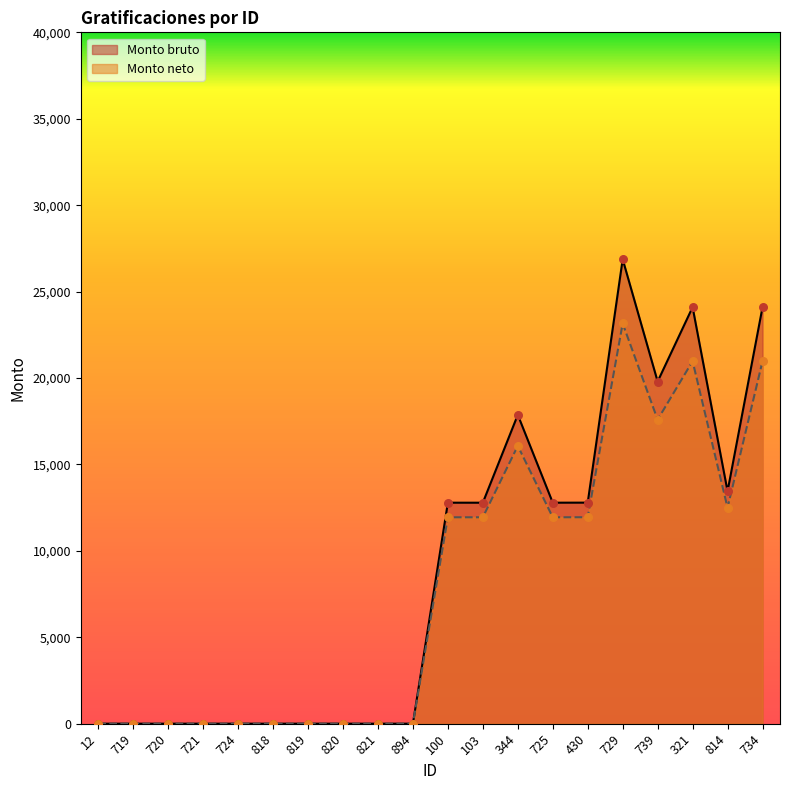

Which series reaches the minimum Y coordinate?

Monto bruto